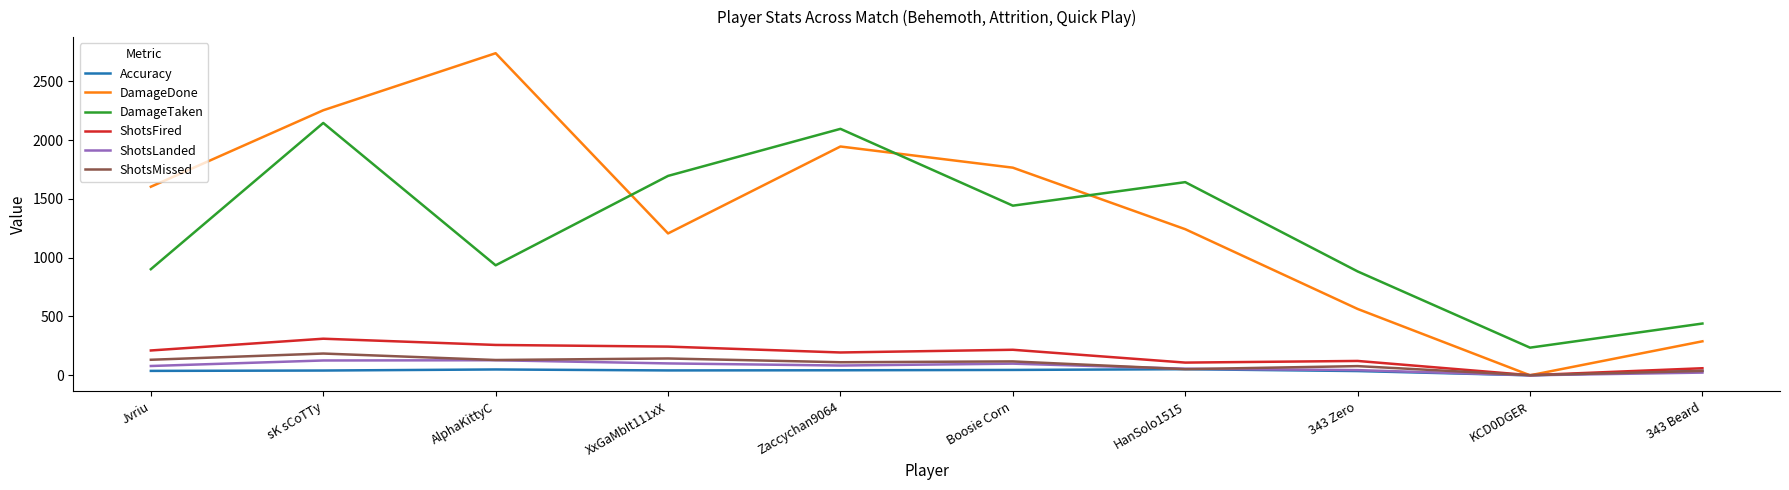

At which category is the sum across all series the highest?

sK sCoTTy